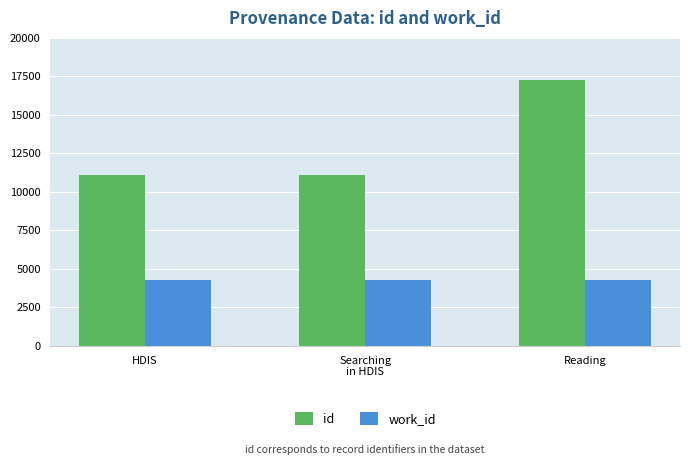

Which category has the highest value across all series?

Reading